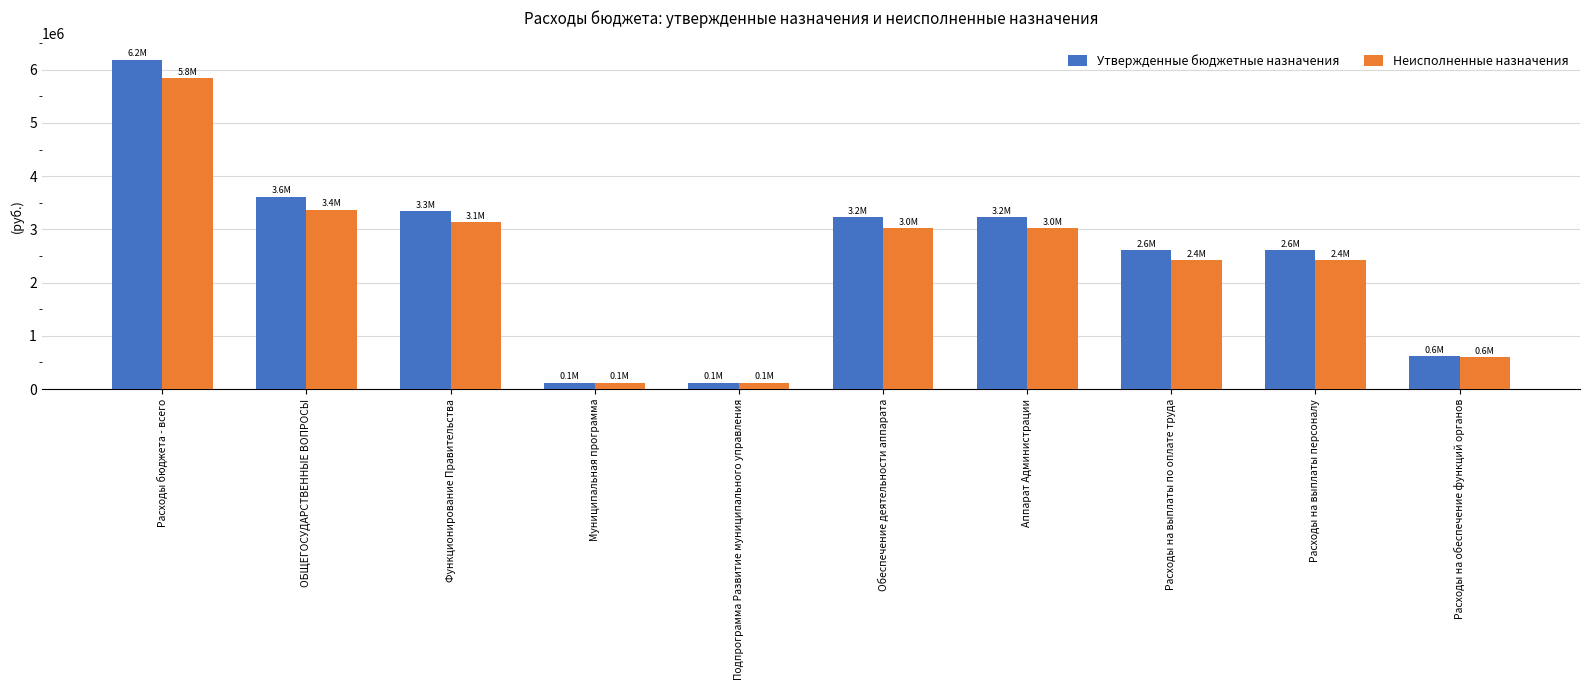

Is the value of Неисполненные назначения at Подпрограмма Развитие муниципального управления greater than the value of Утвержденные бюджетные назначения at Расходы на обеспечение функций органов?

No